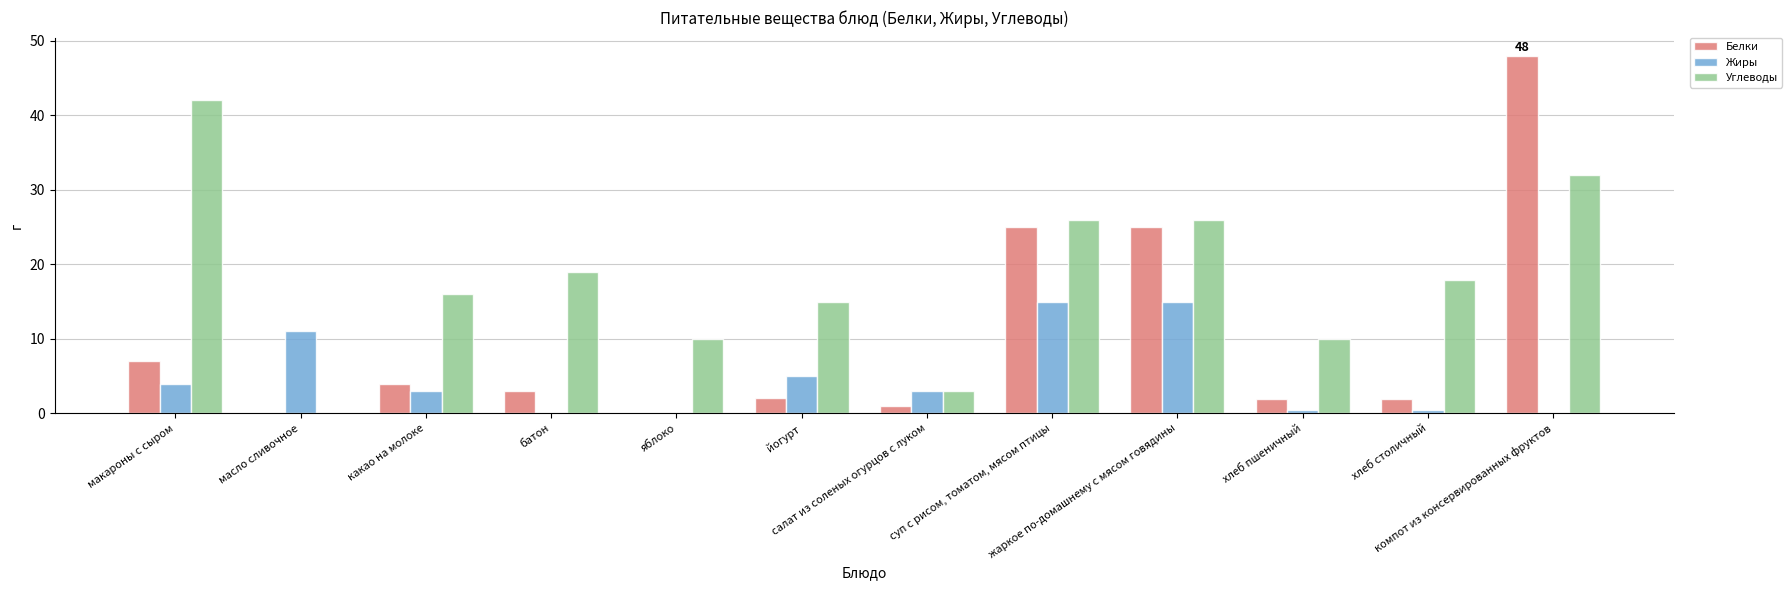

True or false: Углеводы has a value of 19.0 at батон.

True